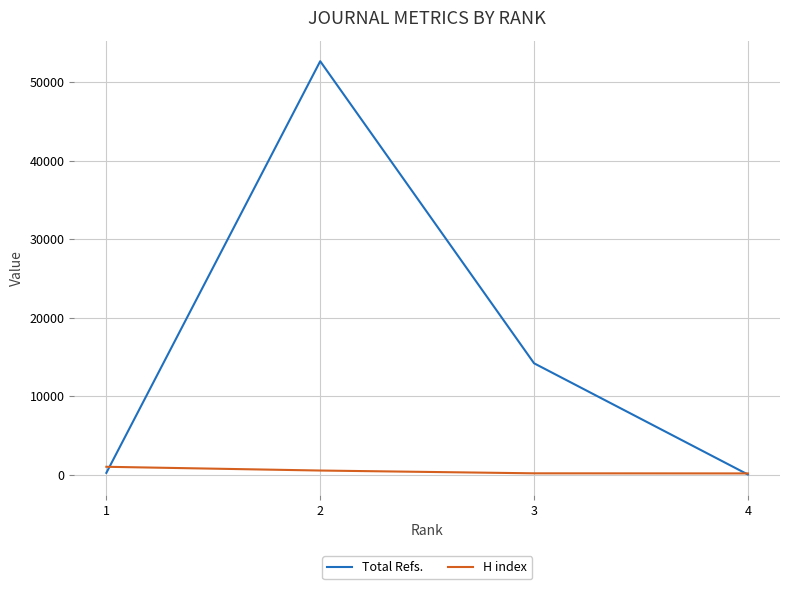

What is the total value across all series at 2?

53167